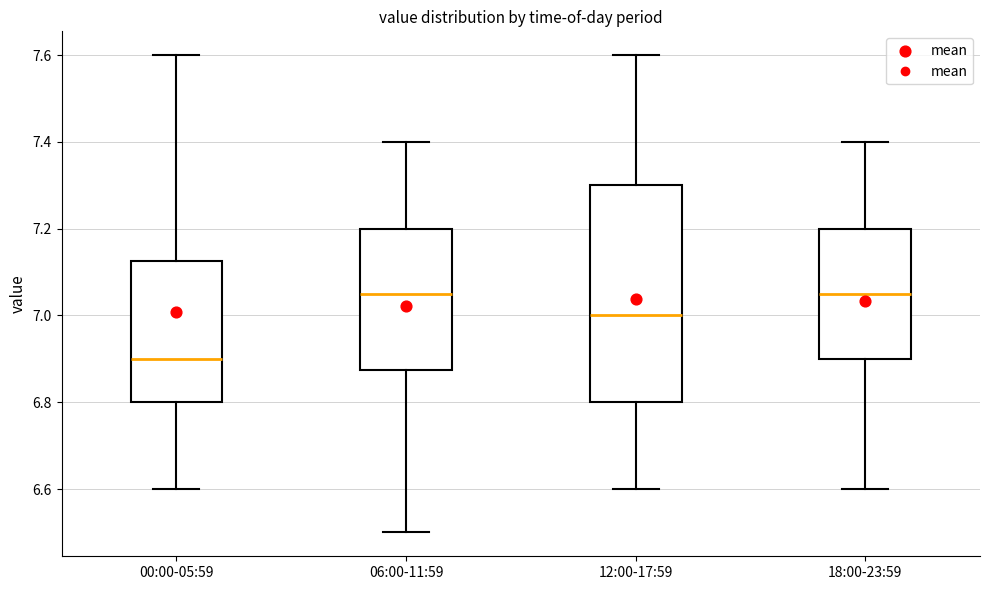

Where does the upper whisker of the box for 12:00-17:59 end on the y-axis? The values are not printed on the chart, so give them approximately, as read against the axis.

7.60